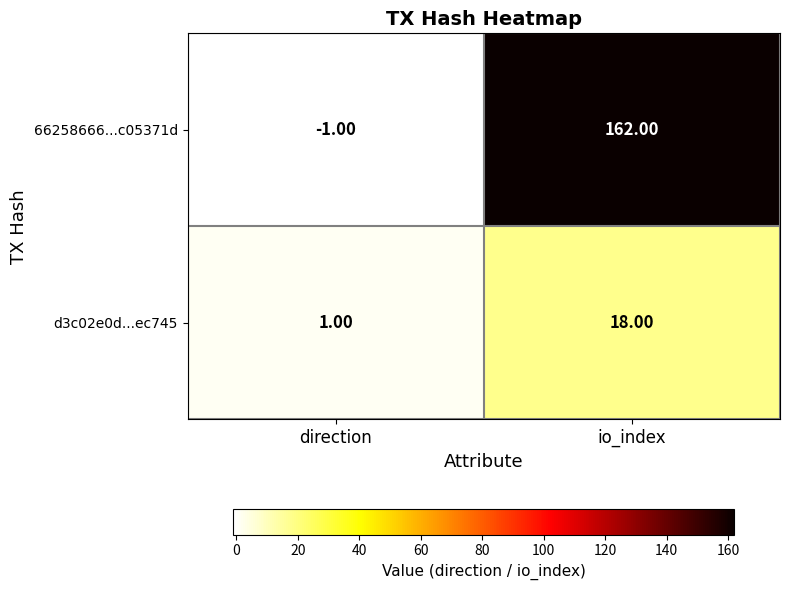

What is the difference between the maximum and minimum values in the 66258666...c05371d series?

163